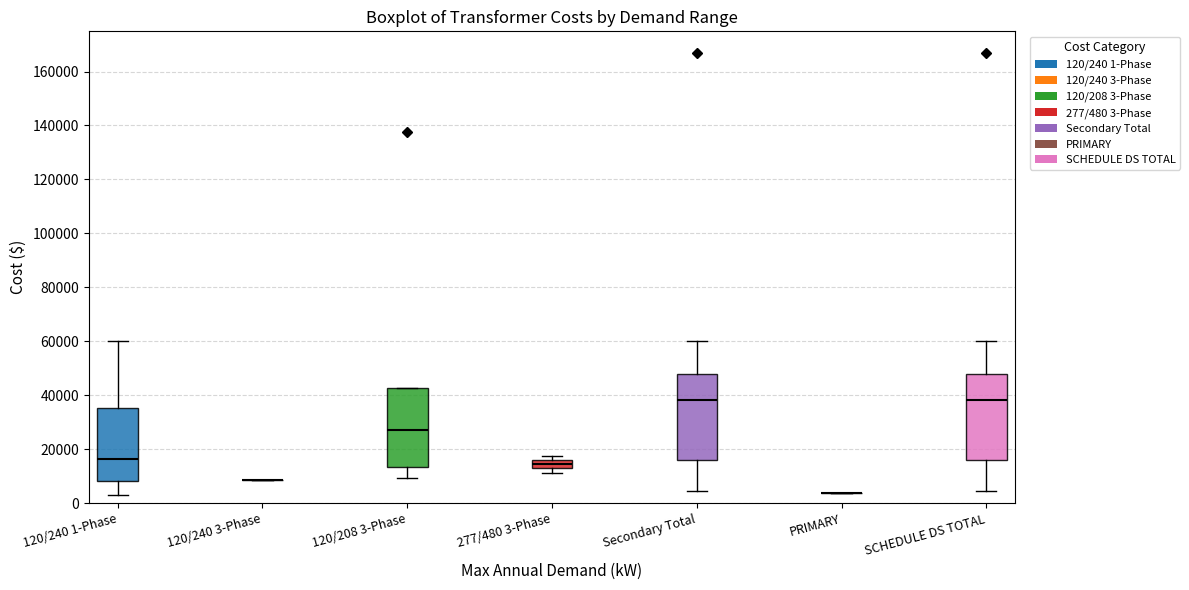

Reading left to right, read every box against the y-axis: the position of its median line, the range the box covers, and the ends of its whiskers. The values are not printed on the chart, so give them approximately, as read against the axis.

120/240 1-Phase: median 16000, box 8000 to 36000, whiskers 4000 to 60000
120/240 3-Phase: box collapsed to a line at 8000, whiskers 8000 to 8000
120/208 3-Phase: median 28000, box 14000 to 42000, whiskers 10000 to 42000
277/480 3-Phase: median 14000, box 12000 to 16000, whiskers 12000 (just below the box's lower edge) to 18000
Secondary Total: median 38000, box 16000 to 48000, whiskers 4000 to 60000
PRIMARY: box collapsed to a line at 4000, whiskers 4000 to 4000
SCHEDULE DS TOTAL: median 38000, box 16000 to 48000, whiskers 4000 to 60000